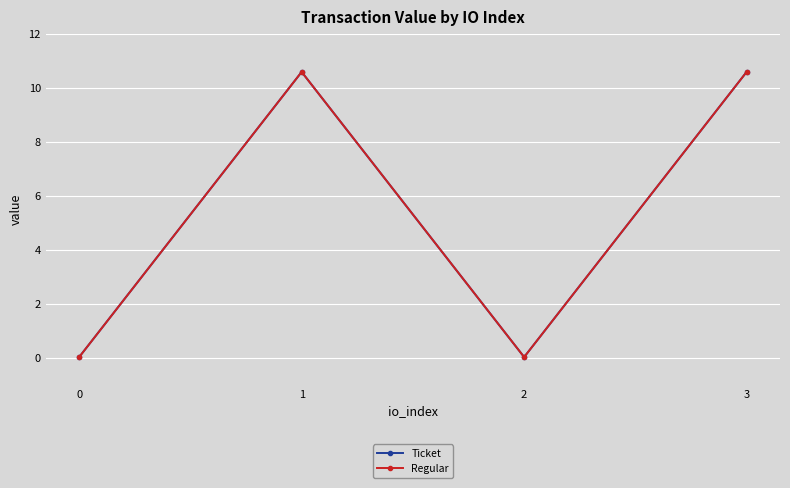

Does the chart have visible grid lines?

Yes